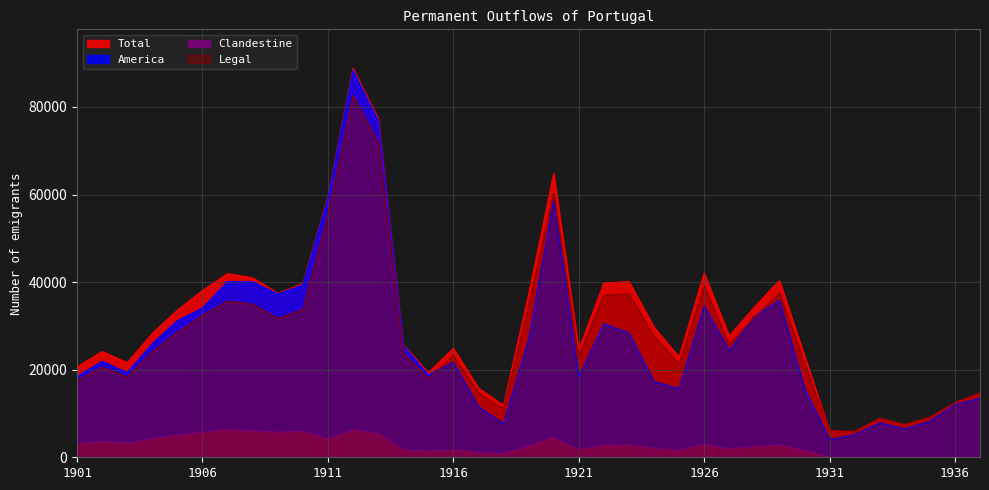

Which category has the highest value across all series?

1912